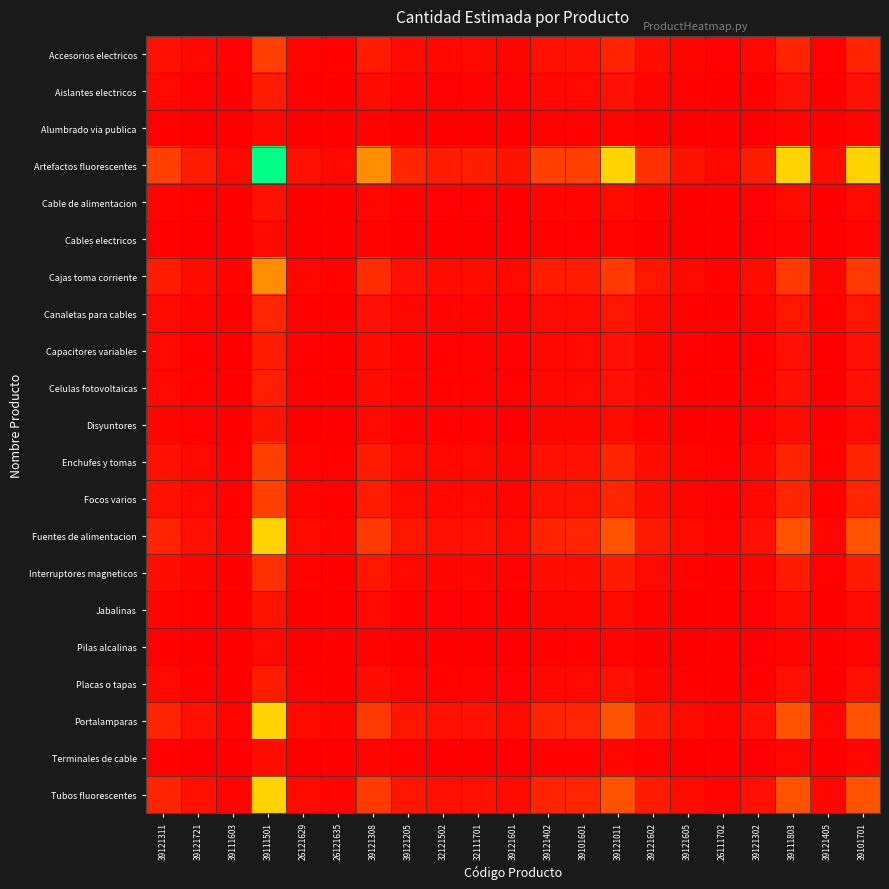

Count the number of categories in the chart.

21